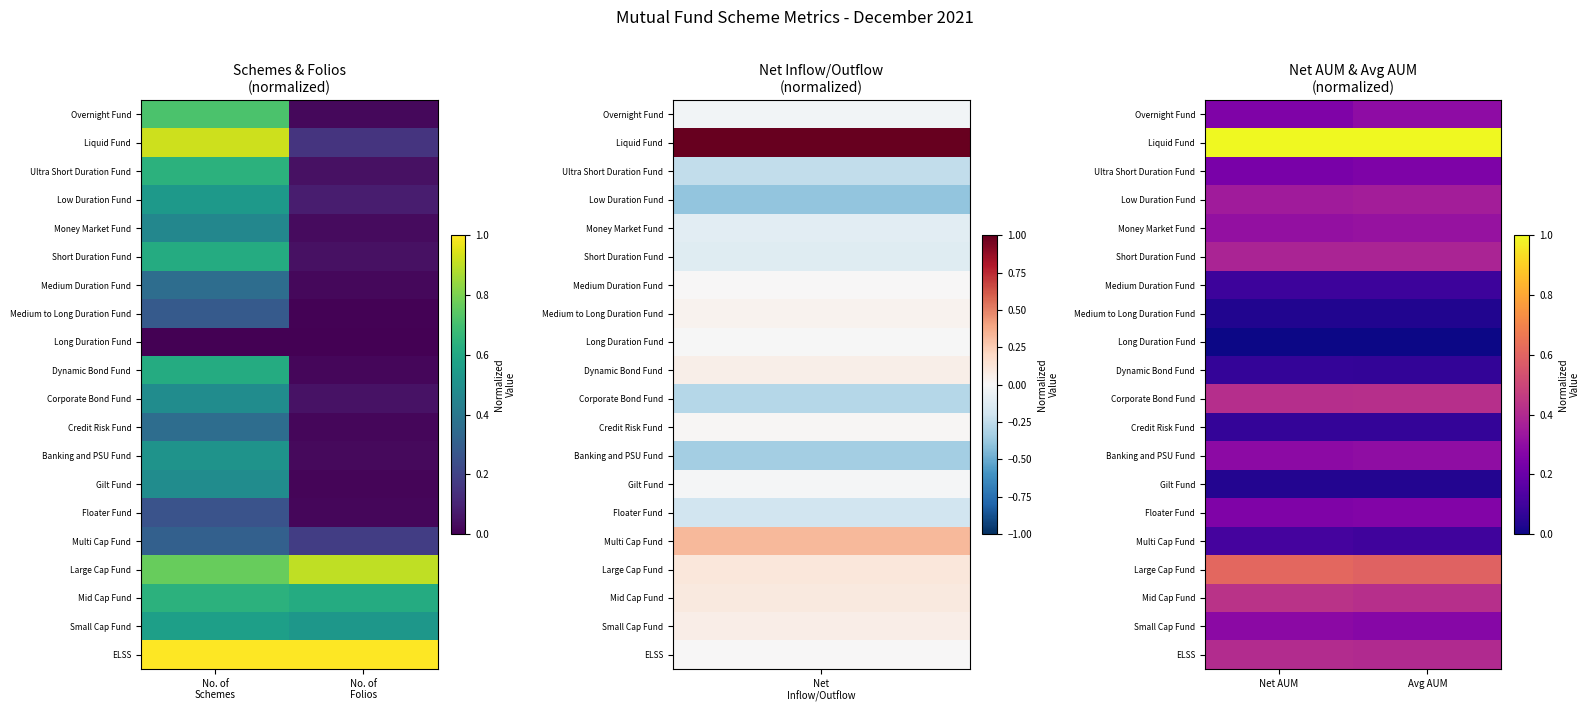

How many series are shown in this chart?

20